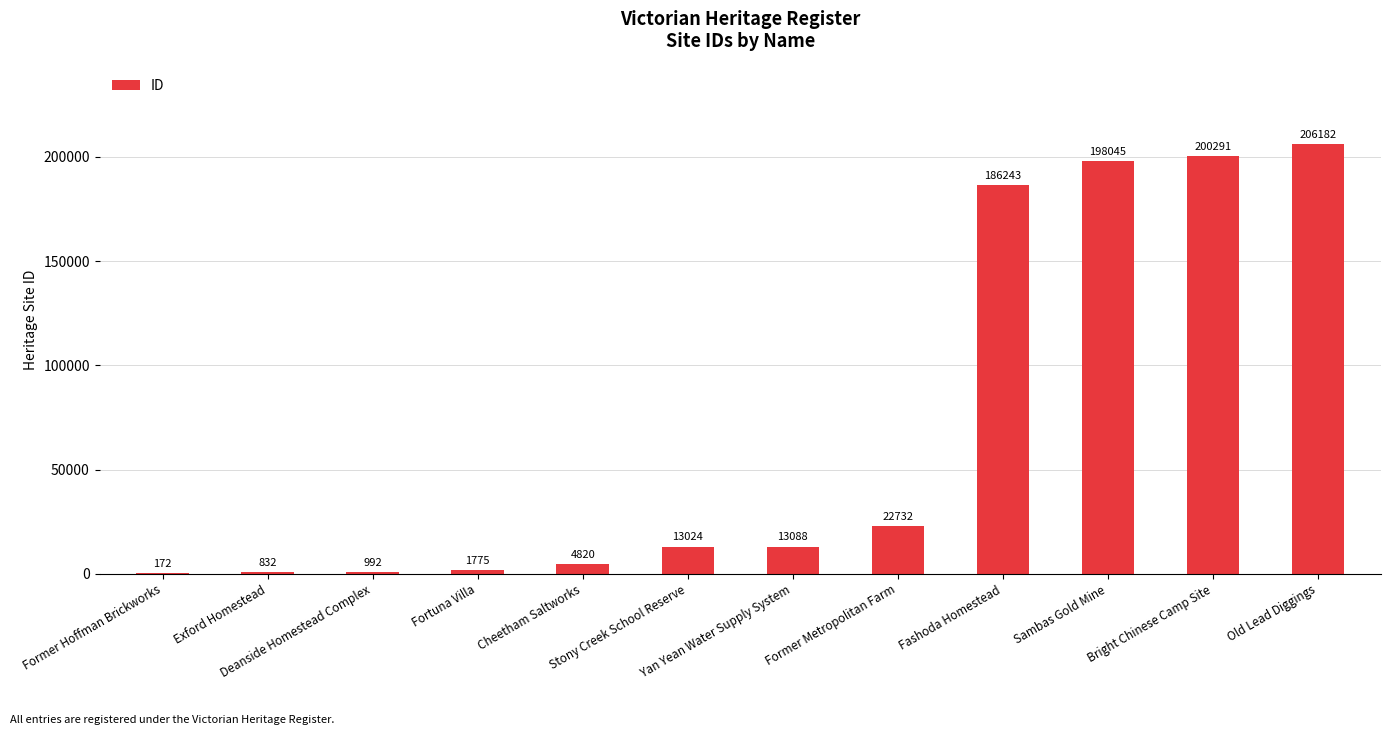

How many data points does each series have?

12